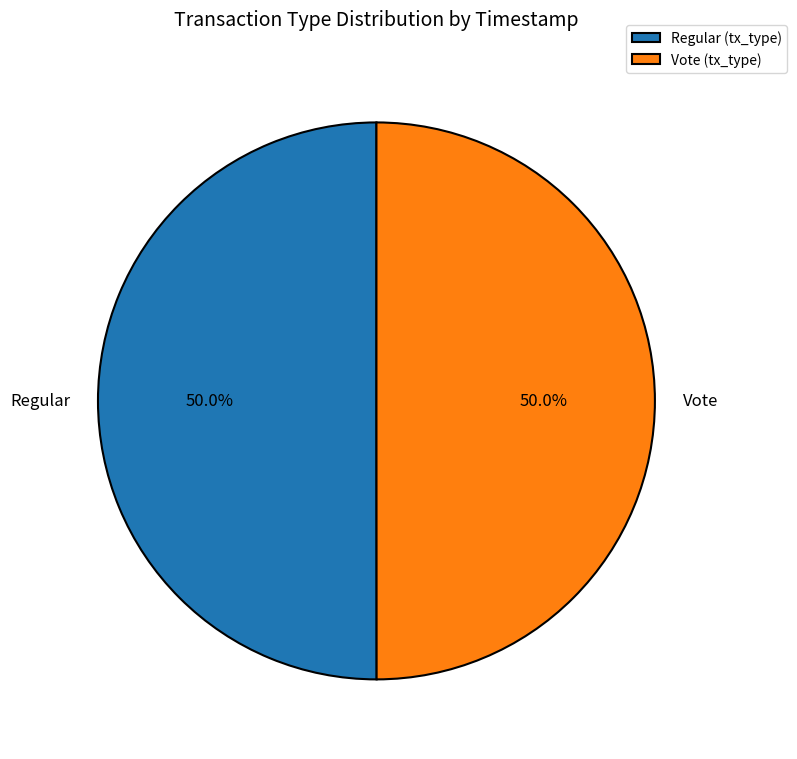

To the nearest percent, what percentage of the pie is Vote?

50%